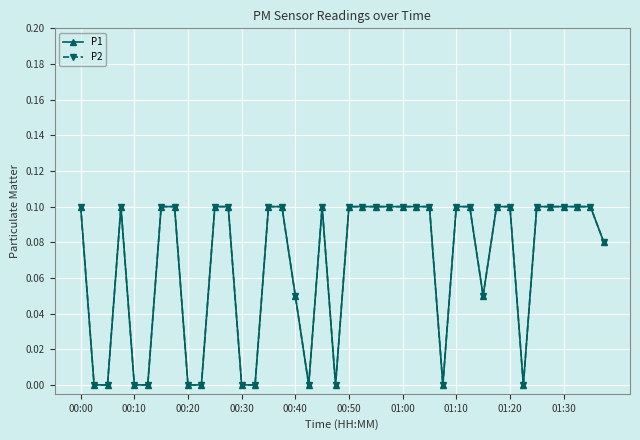

Is this an area chart (filled region under the line)?

No